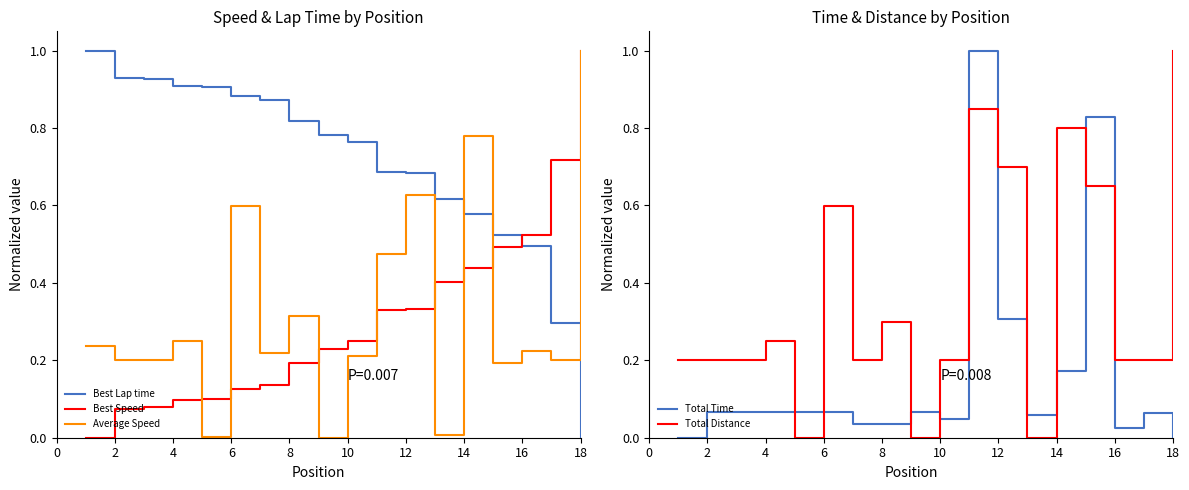

Reading right to left, extract all data points from this chart.

Best Lap time: 0.0	0.3	0.5	0.5	0.6	0.6	0.7	0.7	0.8	0.8	0.8	0.9	0.9	0.9	0.9	0.9	0.9	1.0
Best Speed: 1.0	0.7	0.5	0.5	0.4	0.4	0.3	0.3	0.2	0.2	0.2	0.1	0.1	0.1	0.1	0.1	0.1	0.0
Average Speed: 1.0	0.2	0.2	0.2	0.8	0.0	0.6	0.5	0.2	0.0	0.3	0.2	0.6	0.0	0.2	0.2	0.2	0.2
Total Time: 0.0	0.1	0.0	0.8	0.2	0.1	0.3	1.0	0.0	0.1	0.0	0.0	0.1	0.1	0.1	0.1	0.1	0.0
Total Distance: 1.0	0.2	0.2	0.7	0.8	0.0	0.7	0.8	0.2	0.0	0.3	0.2	0.6	0.0	0.2	0.2	0.2	0.2